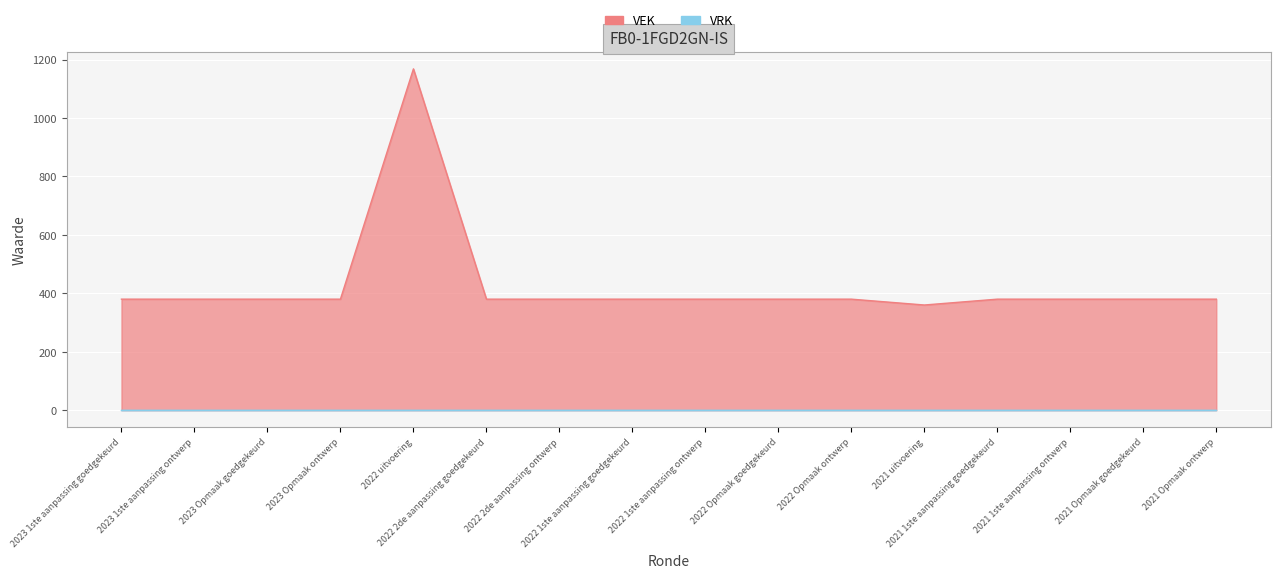

Reading right to left, transcribe all the data shown in this chart.

2021 Opmaak ontwerp=380	2021 Opmaak goedgekeurd=380	2021 1ste aanpassing ontwerp=380	2021 1ste aanpassing goedgekeurd=380	2021 uitvoering=360	2022 Opmaak ontwerp=380	2022 Opmaak goedgekeurd=380	2022 1ste aanpassing ontwerp=380	2022 1ste aanpassing goedgekeurd=380	2022 2de aanpassing ontwerp=380	2022 2de aanpassing goedgekeurd=380	2022 uitvoering=1168	2023 Opmaak ontwerp=380	2023 Opmaak goedgekeurd=380	2023 1ste aanpassing ontwerp=380	2023 1ste aanpassing goedgekeurd=380